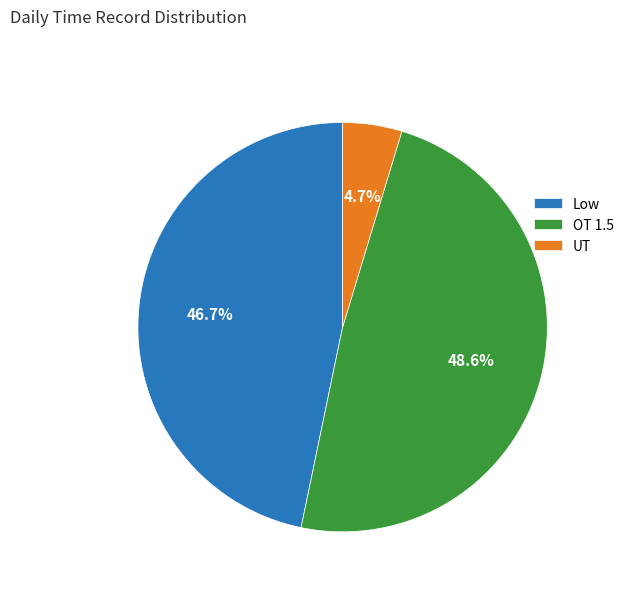

Rank the categories by value from lowest to highest.

UT, Low, OT 1.5